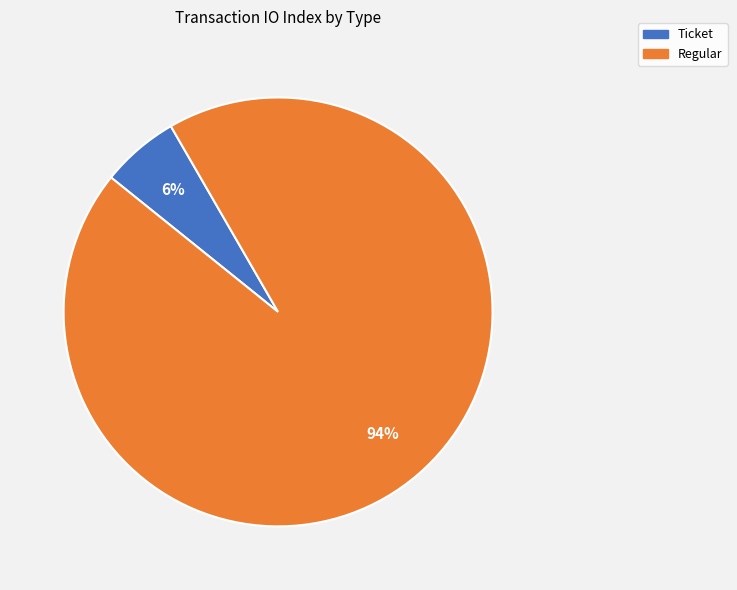

Which category has the biggest portion of the pie?

Regular